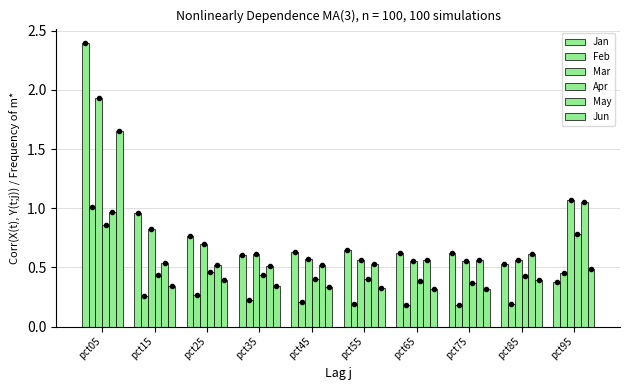

Which series has the largest total across all categories?

Jan